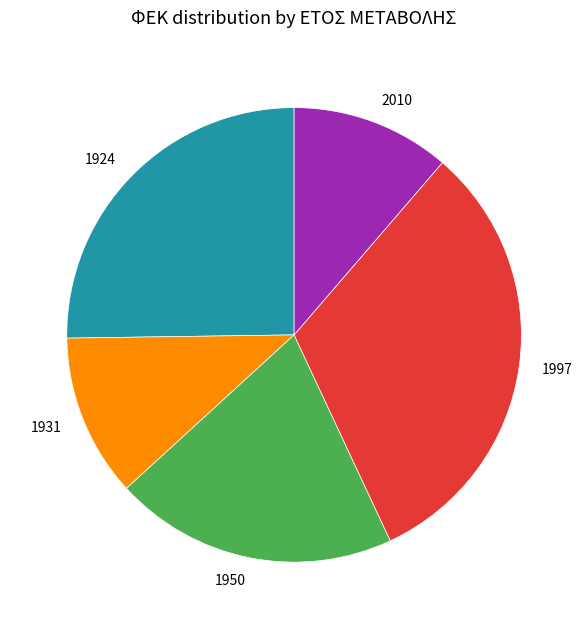

Is it true that 1997 is 22% of the pie?

False